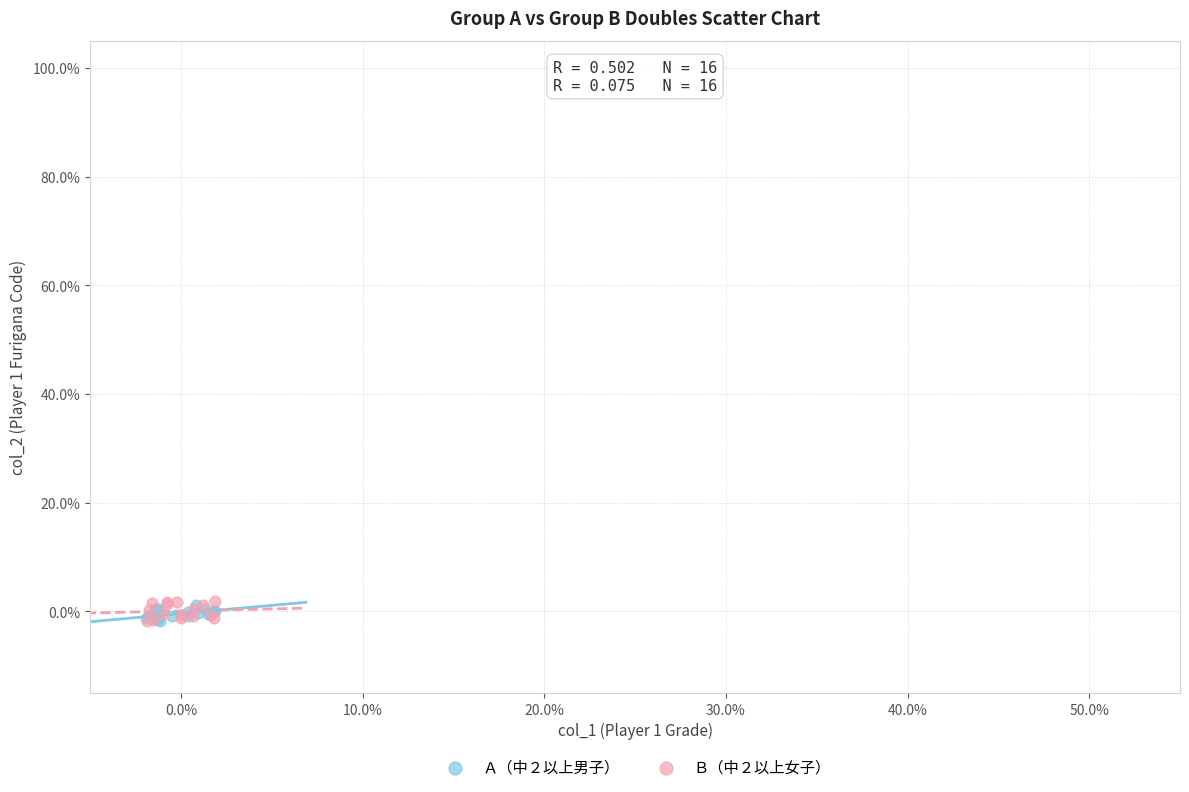

What are all the series names shown in the legend?

Ａ（中２以上男子）, Ｂ（中２以上女子）